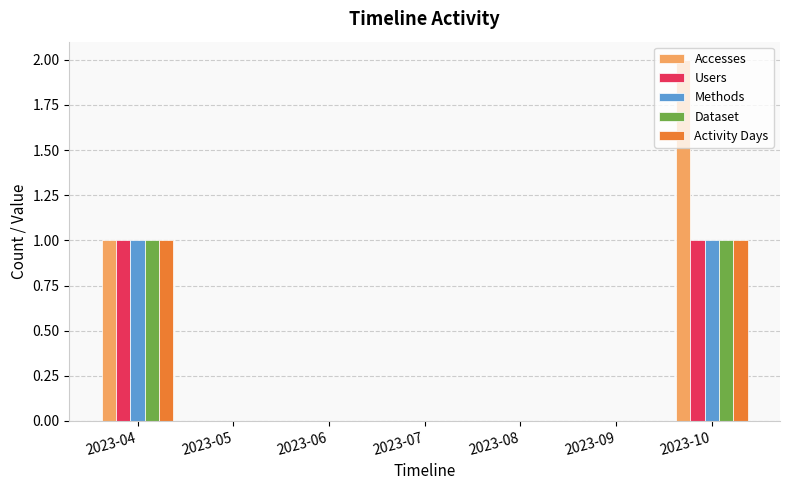

What are all the series names shown in the legend?

Accesses, Users, Methods, Dataset, Activity Days